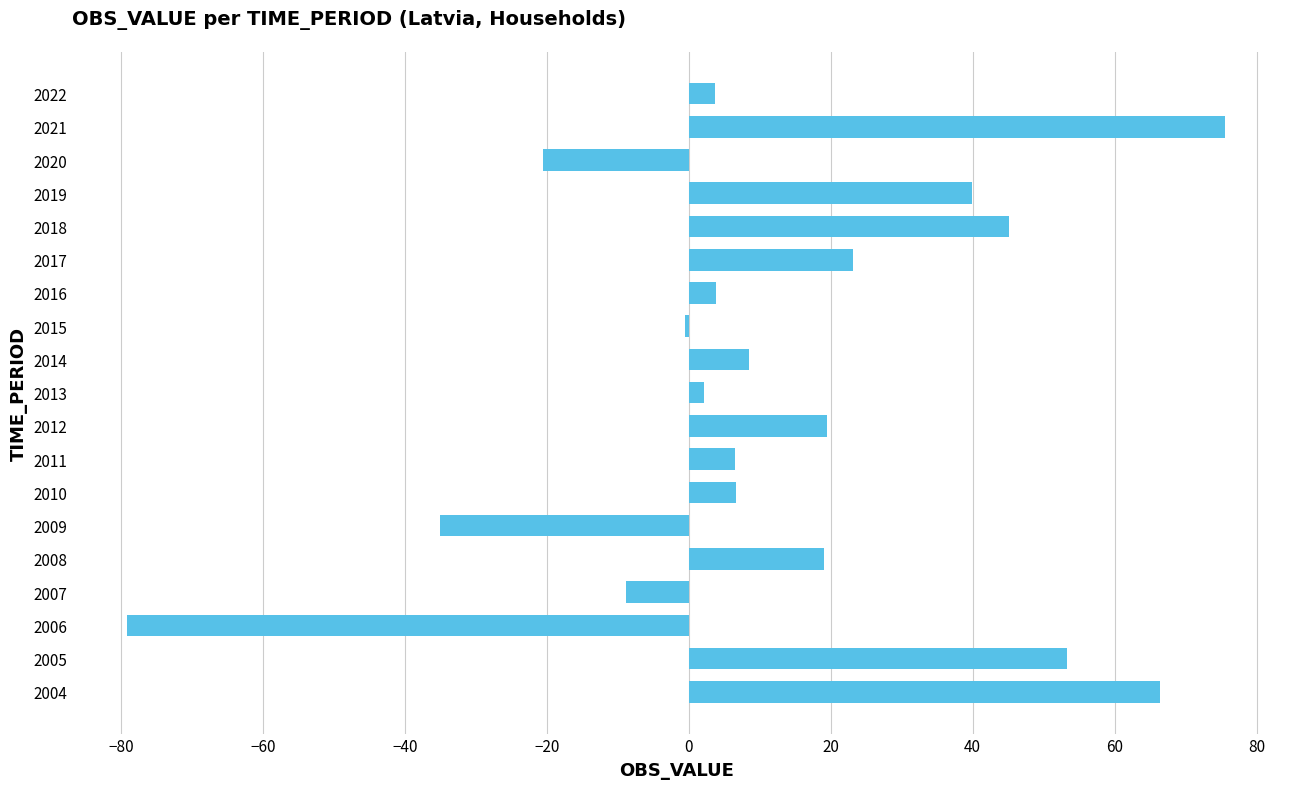

What is the sum of the values at 2020 and 2009?

-55.6